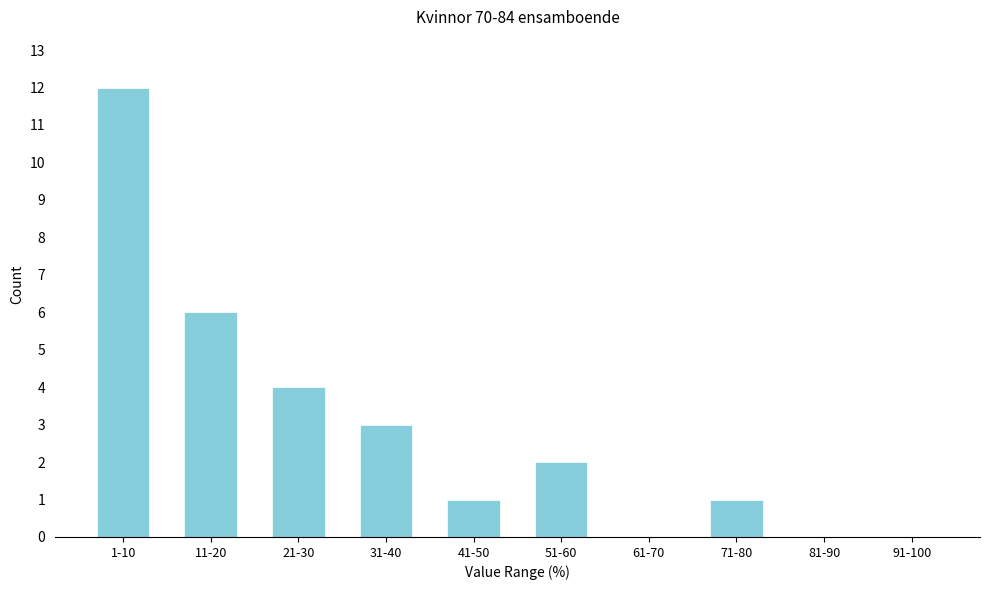

Reading right to left, extract all data points from this chart.

91-100=0	81-90=0	71-80=1	61-70=0	51-60=2	41-50=1	31-40=3	21-30=4	11-20=6	1-10=12